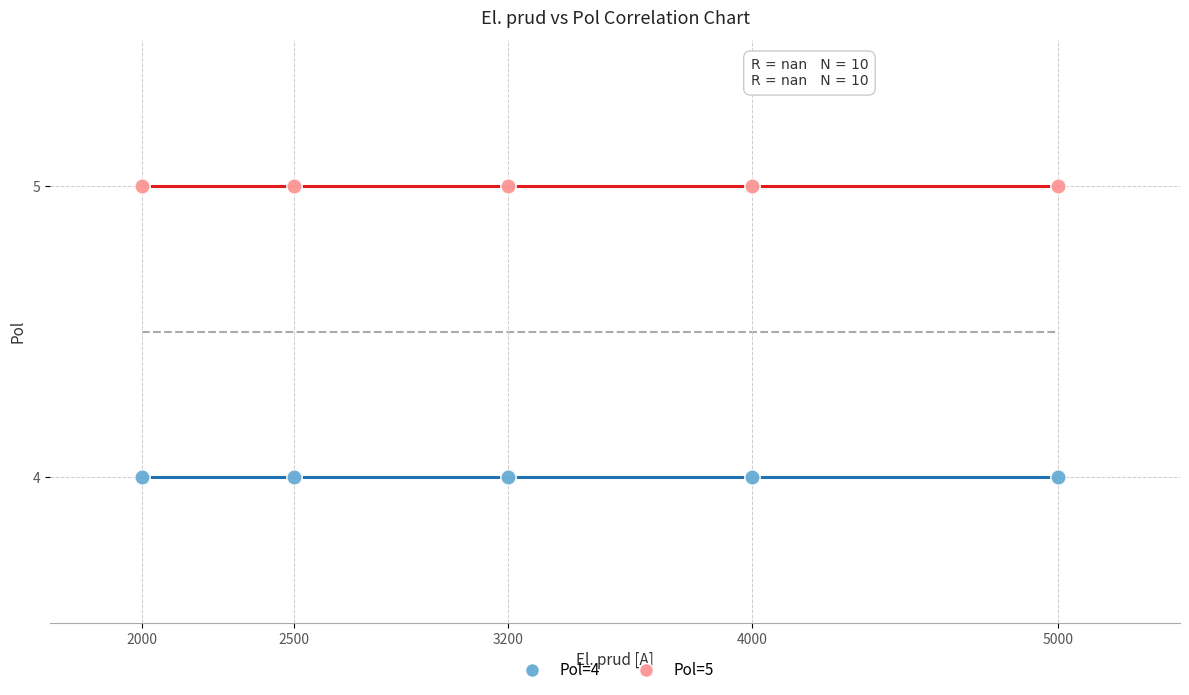

Which series contains the highest Y value?

Pol=5